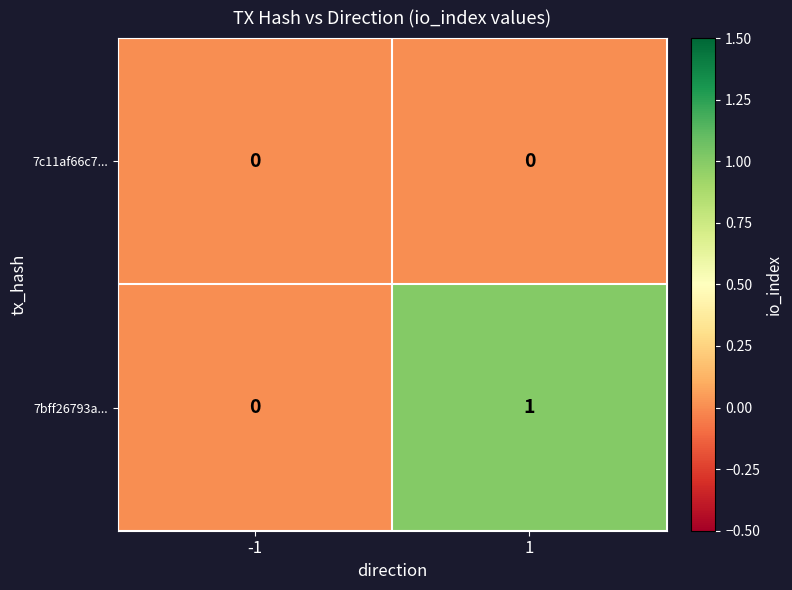

List the series in order of their overall mean, lowest first.

7c11af66c7..., 7bff26793a...